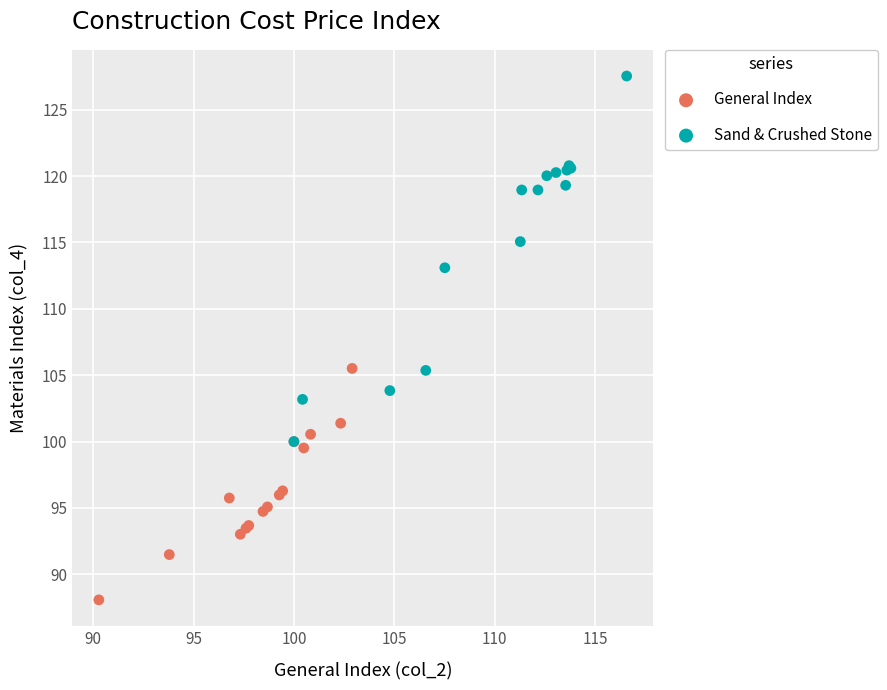

Which series contains the highest Y value?

Sand & Crushed Stone